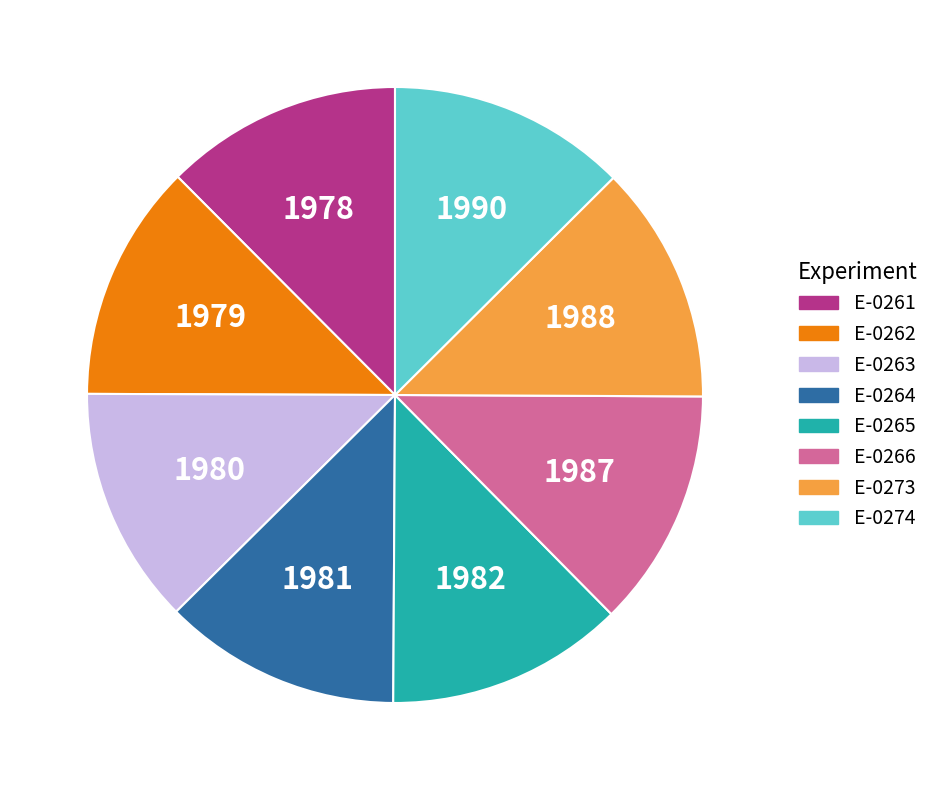

Is the sum of E-0265 and E-0274 greater than half?

No